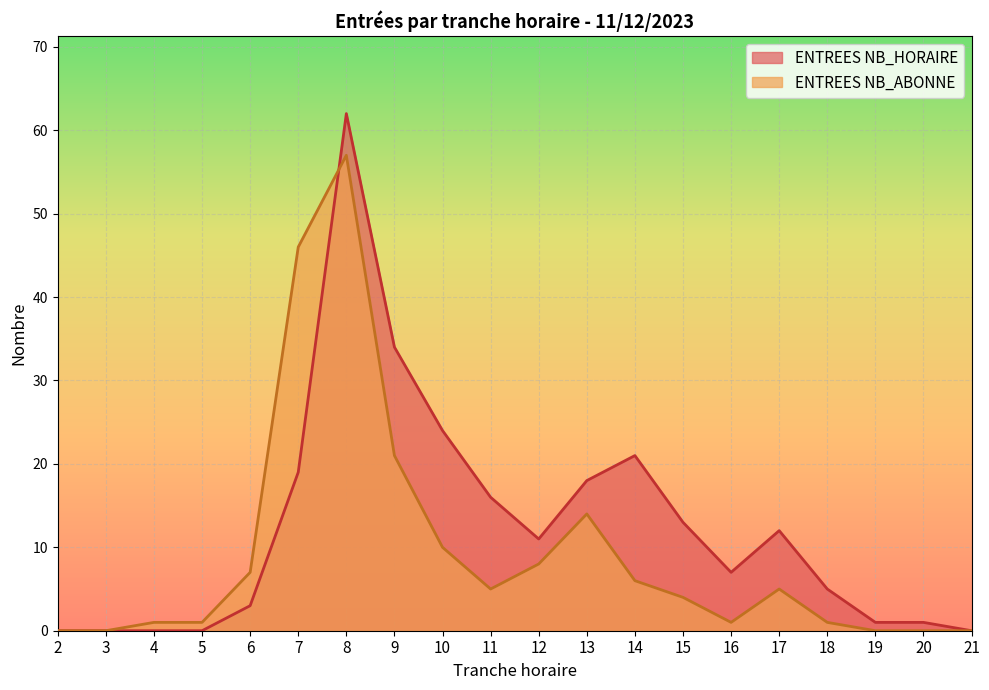

Which series has the largest range (max minus min)?

ENTREES NB_HORAIRE